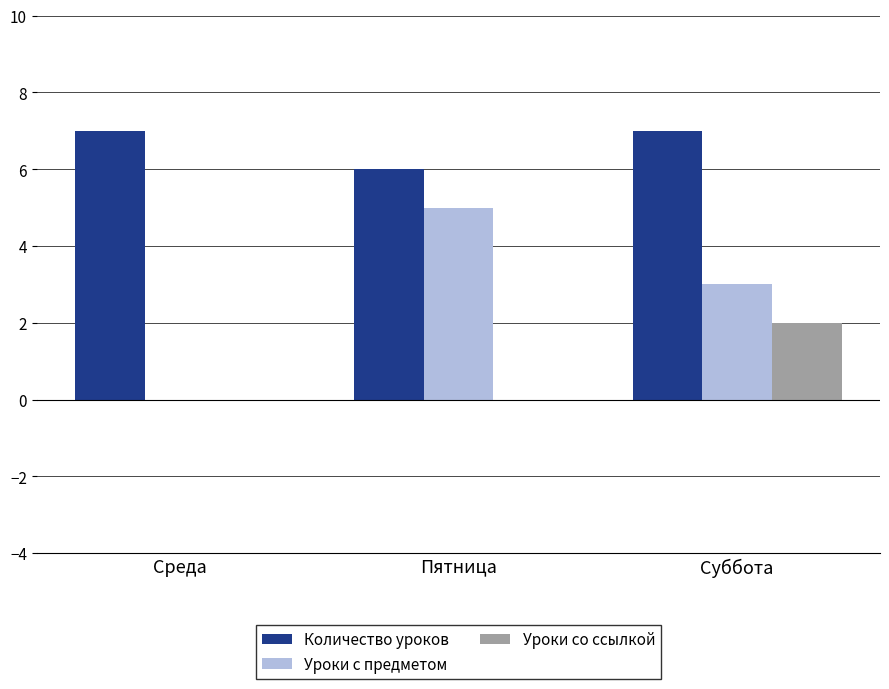

What is the total value across all series at Суббота?

12